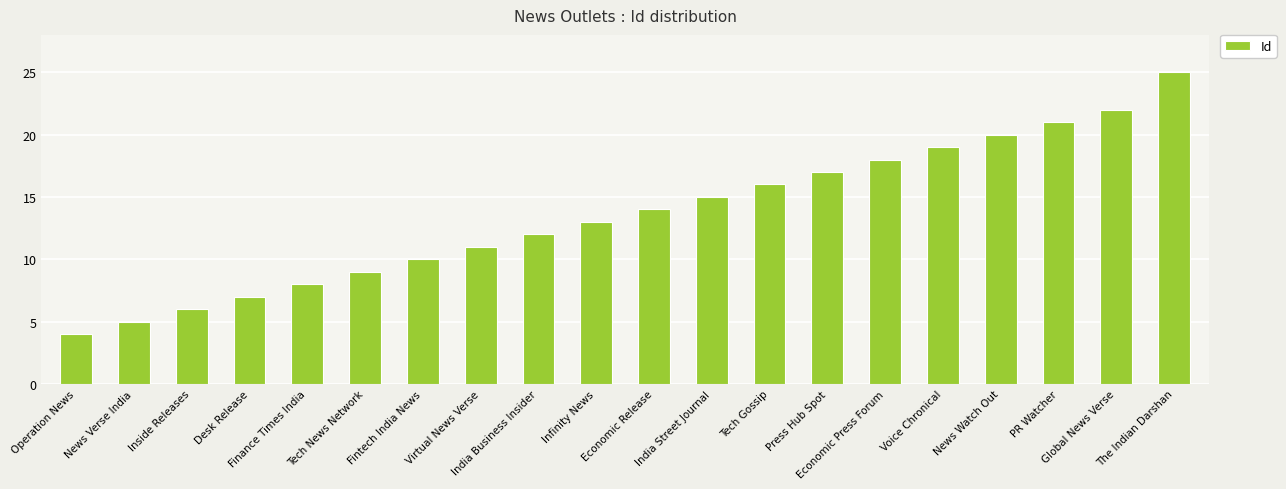

What is the average value?

14